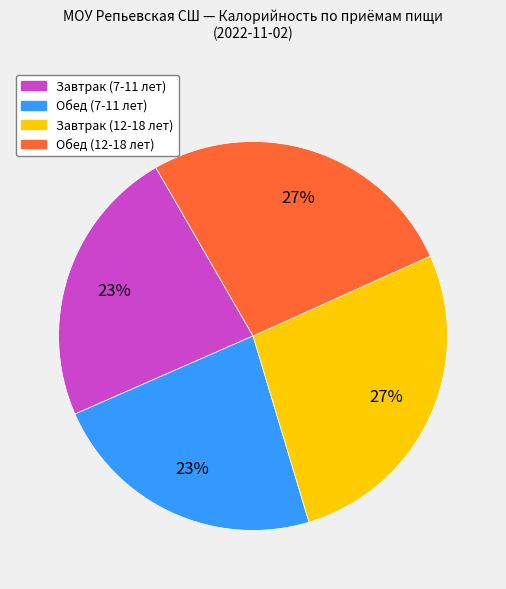

Is there a majority slice in this chart?

No